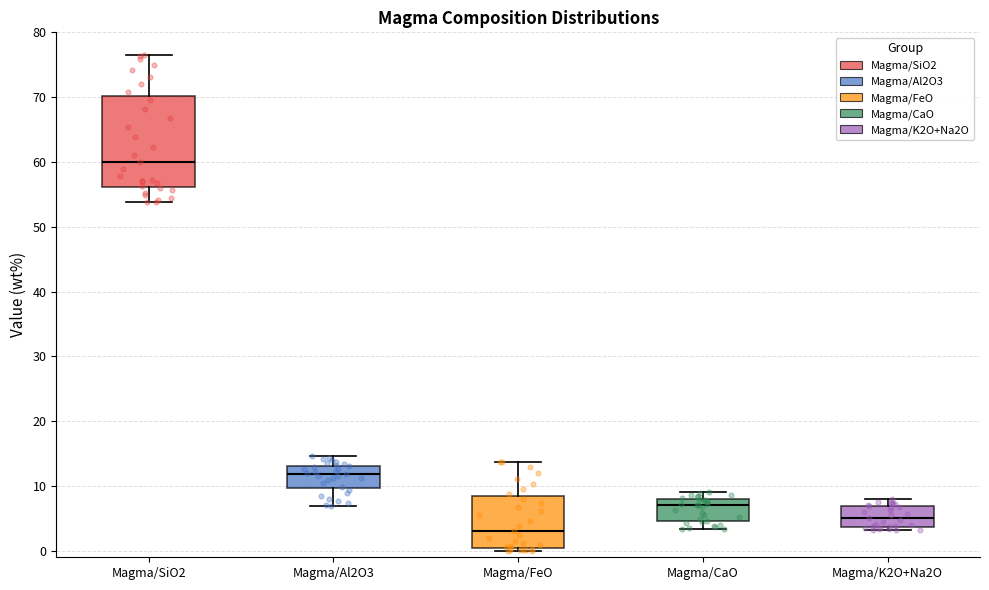

Reading left to right, read every box against the y-axis: the position of its median line, the range the box covers, and the ends of its whiskers. The values are not printed on the chart, so give them approximately, as read against the axis.

Magma/SiO2: median 60, box 56 to 70, whiskers 54 to 76
Magma/Al2O3: median 12, box 10 to 13, whiskers 7 to 15
Magma/FeO: median 3, box 0 to 8, whiskers 0 (just below the box's lower edge) to 14
Magma/CaO: median 7, box 5 to 8, whiskers 3 to 9
Magma/K2O+Na2O: median 5, box 4 to 7, whiskers 3 to 8